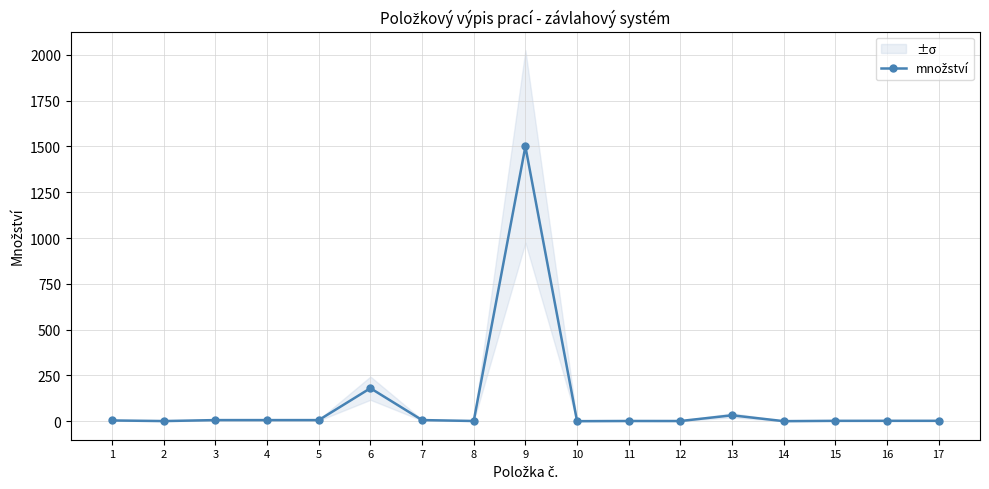

Which has a higher value, 13 or 17?

13